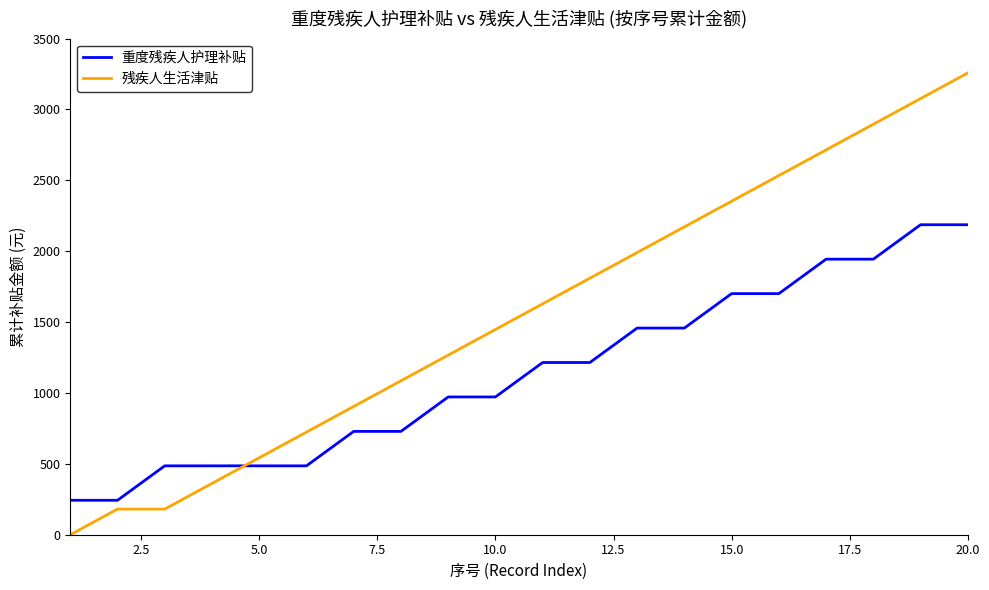

Count the number of categories in the chart.

20